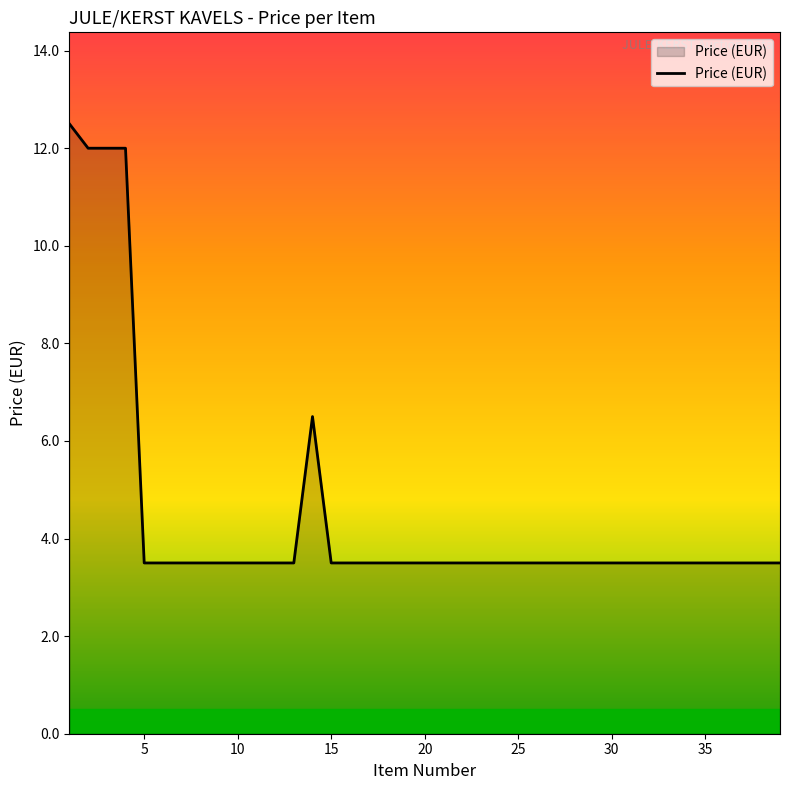

Does the chart display data point markers on the line(s)?

No